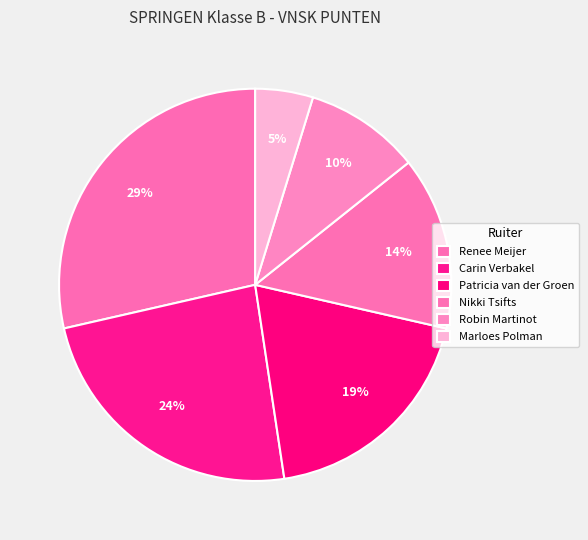

How many slices are in this pie chart?

6